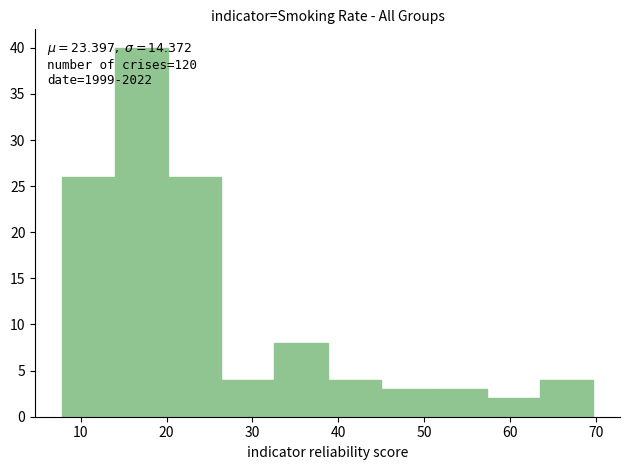

Which range on the x-axis has the tallest bar?

14 to 20